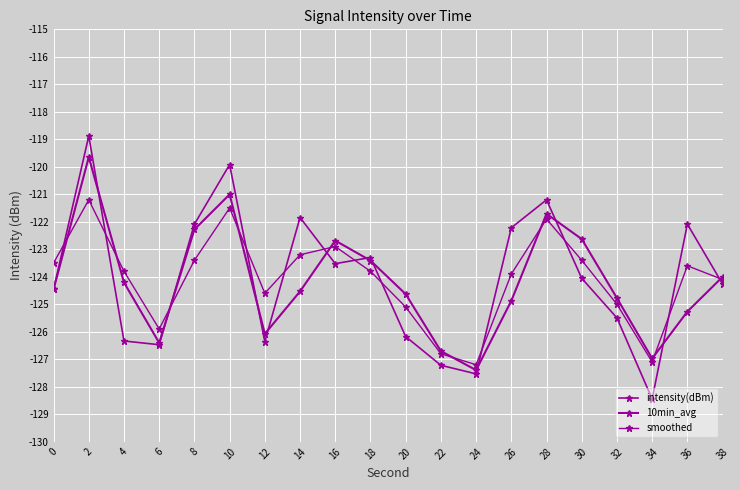

At which label is intensity(dBm) closest to -123?

18